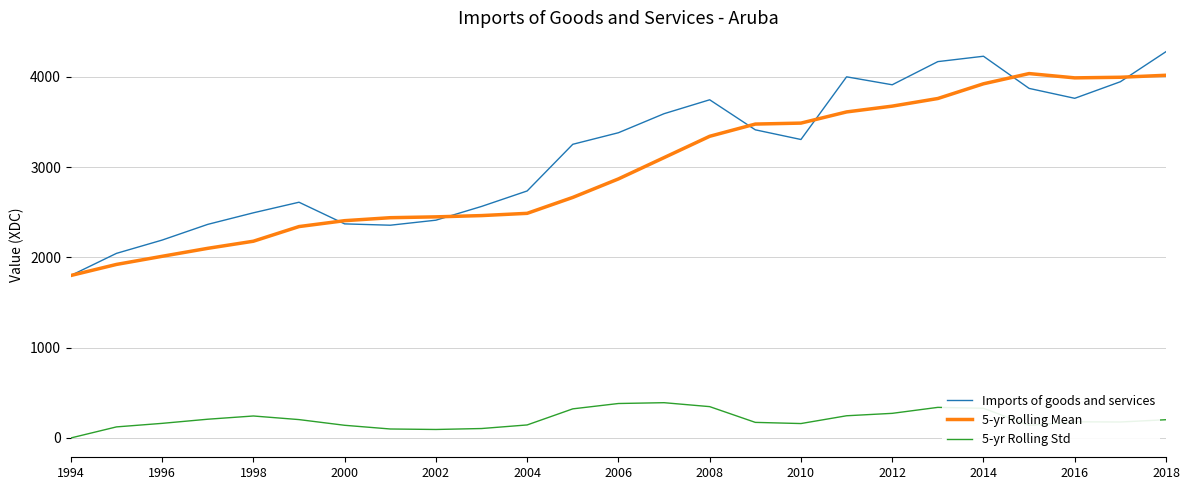

List the series in order of their peak value, highest first.

Imports of goods and services, 5-yr Rolling Mean, 5-yr Rolling Std